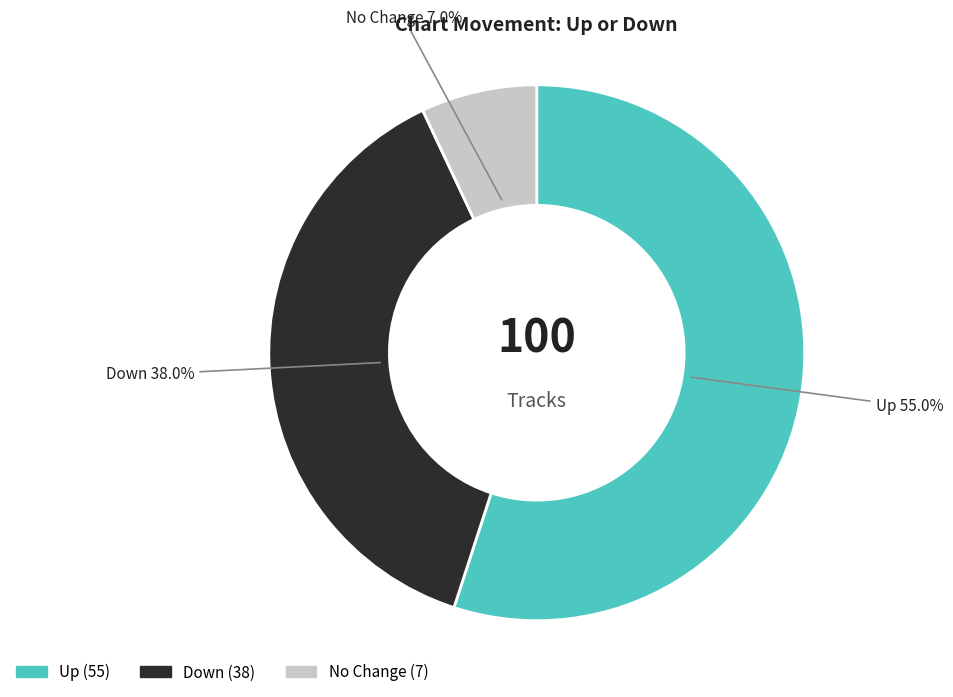

To the nearest percent, what is the difference between the largest and smallest slice percentages?

48%